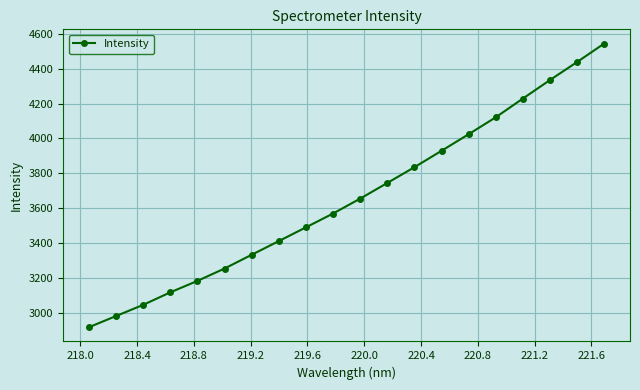

What is the value of the 1st point from the left?

2916.8